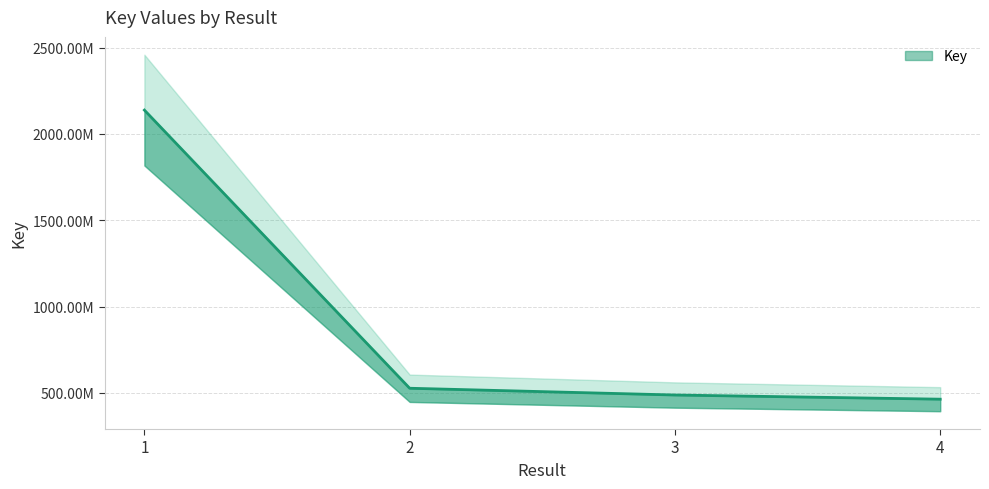

What is the difference between the values at 2 and 4?

63288024